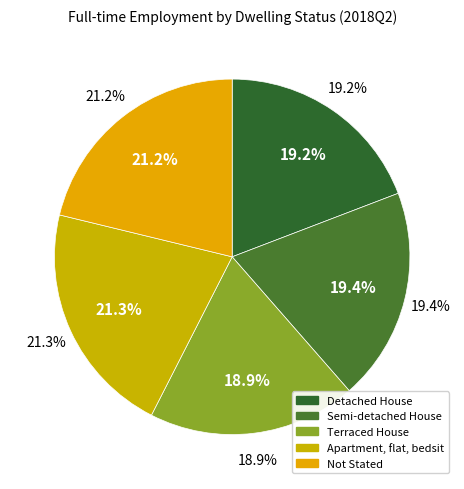

The Apartment, flat, bedsit slice represents 35% of the pie. True or false?

False